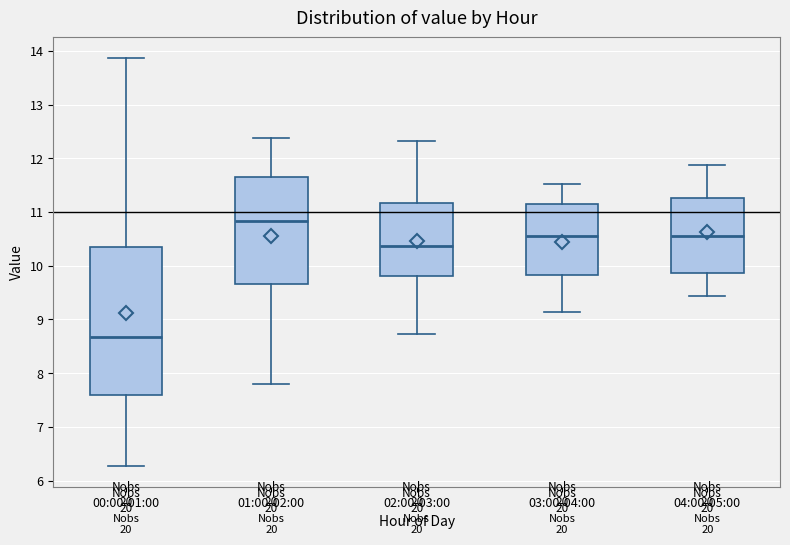

Which box's median line is the lowest?

00:00-01:00